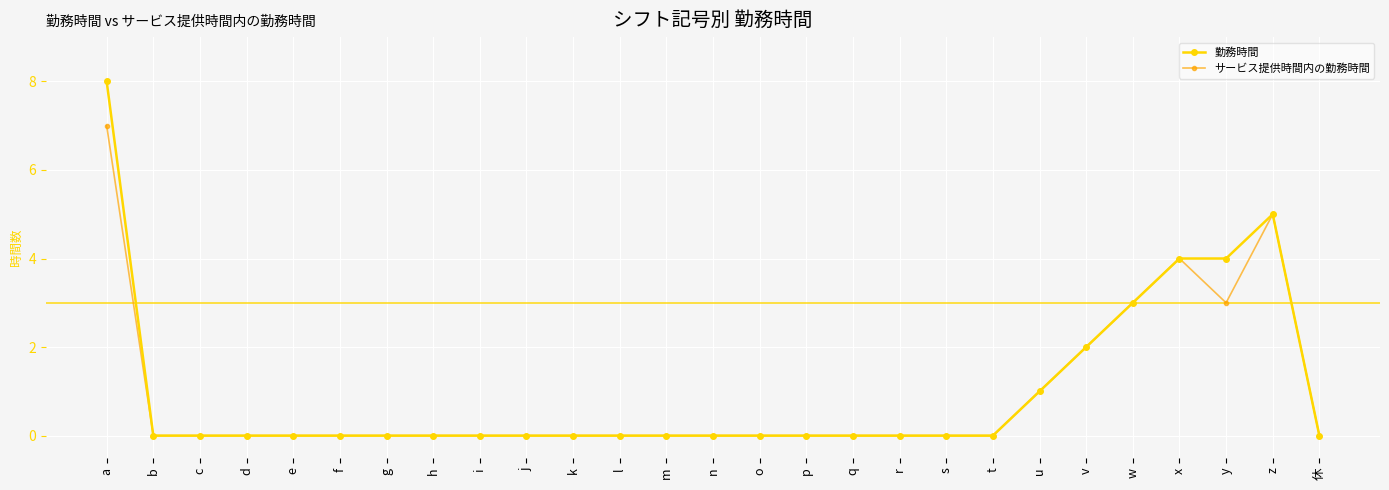

What position from the left is a?

1